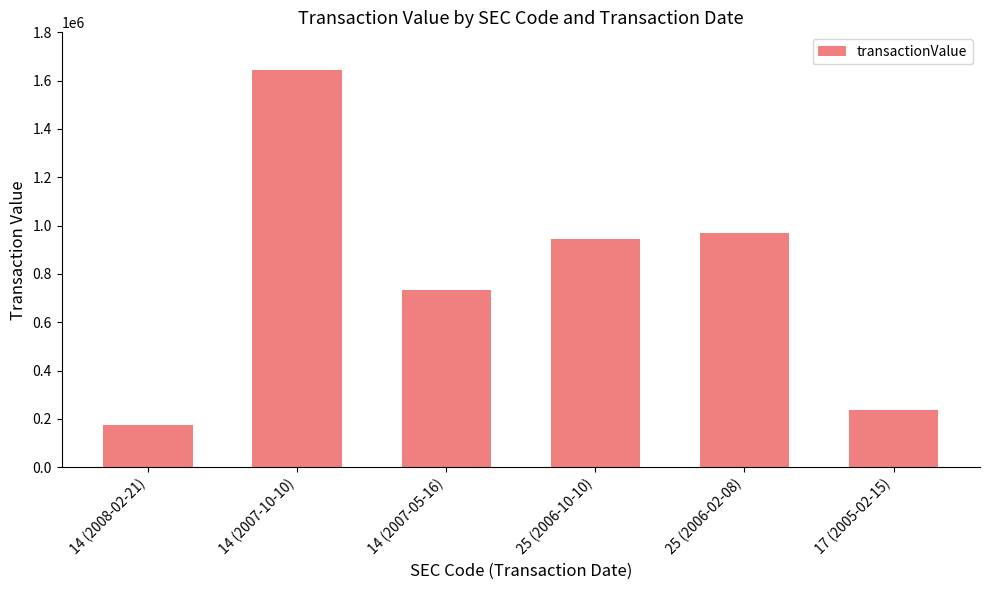

Reading right to left, list all the values displayed in this chart.

17 (2005-02-15)=237030	25 (2006-02-08)=971334	25 (2006-10-10)=946267	14 (2007-05-16)=732630	14 (2007-10-10)=1643035	14 (2008-02-21)=176040